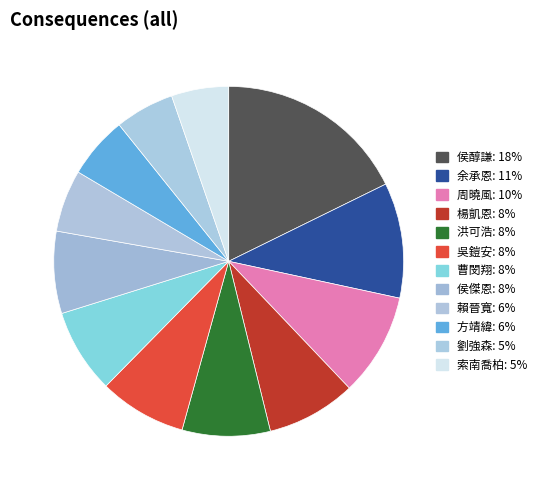

Which slice is the smallest?

索南喬柏